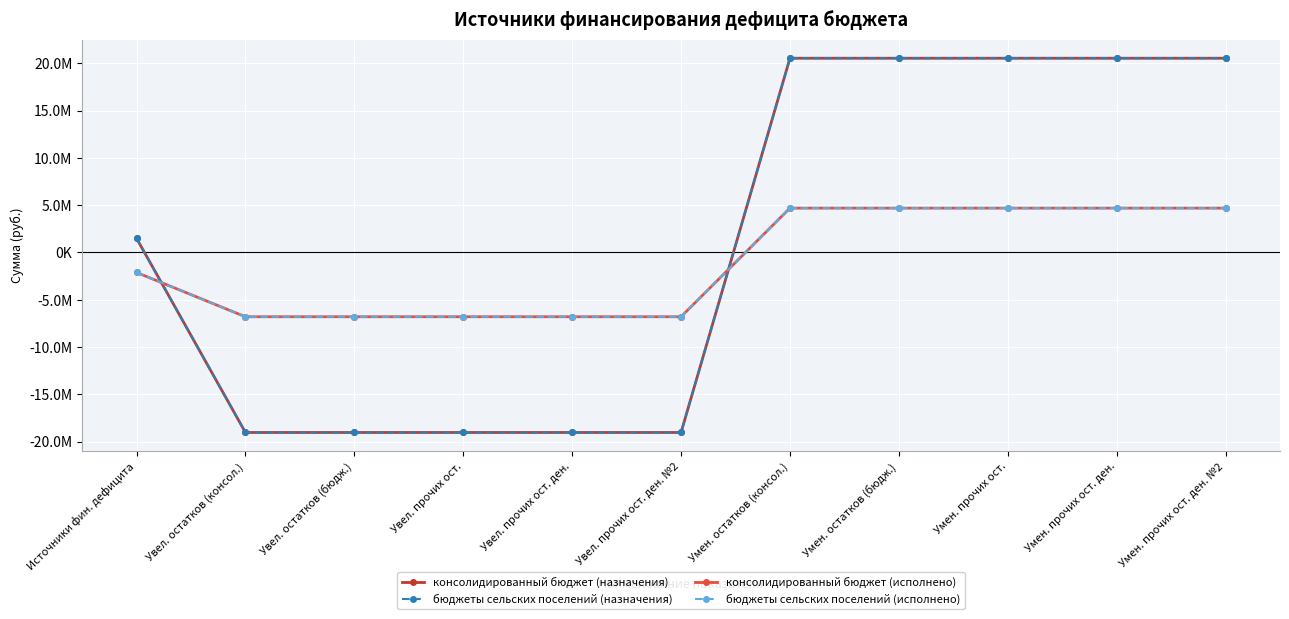

True or false: консолидированный бюджет (исполнено) has a value of -3253247.4 at Увел. остатков (бюдж.).

False